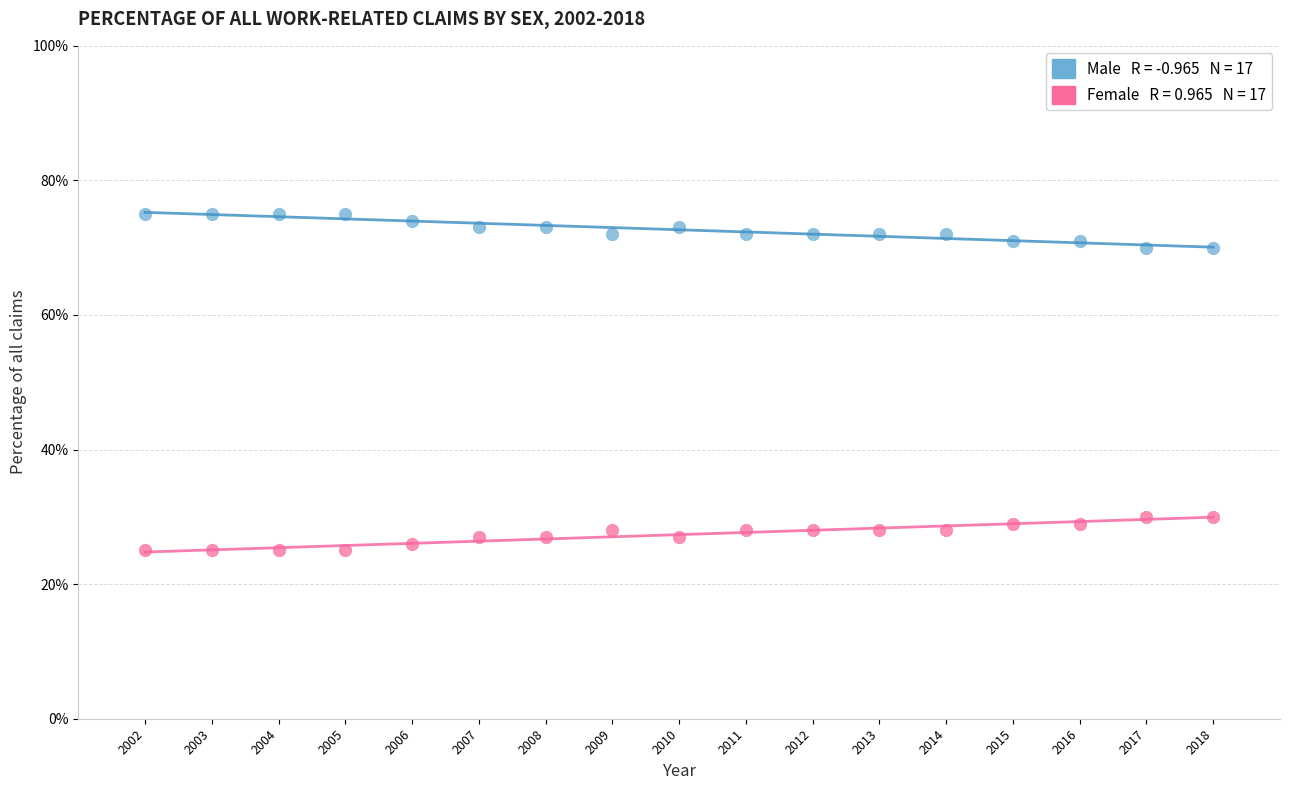

Across all data points, what is the range of Y values (max minus min)?

50